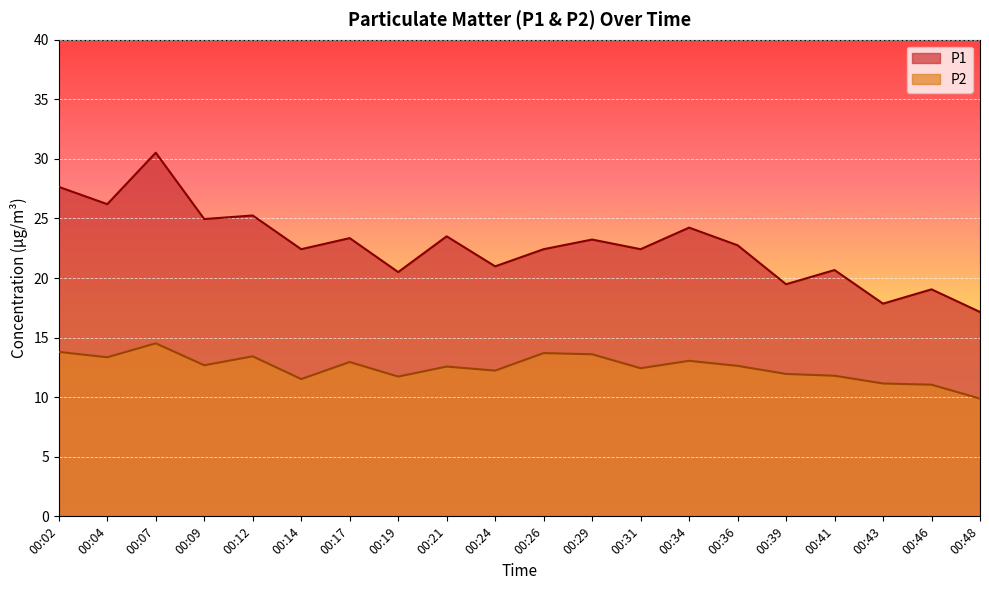

True or false: P1 and P2 intersect in this chart.

False